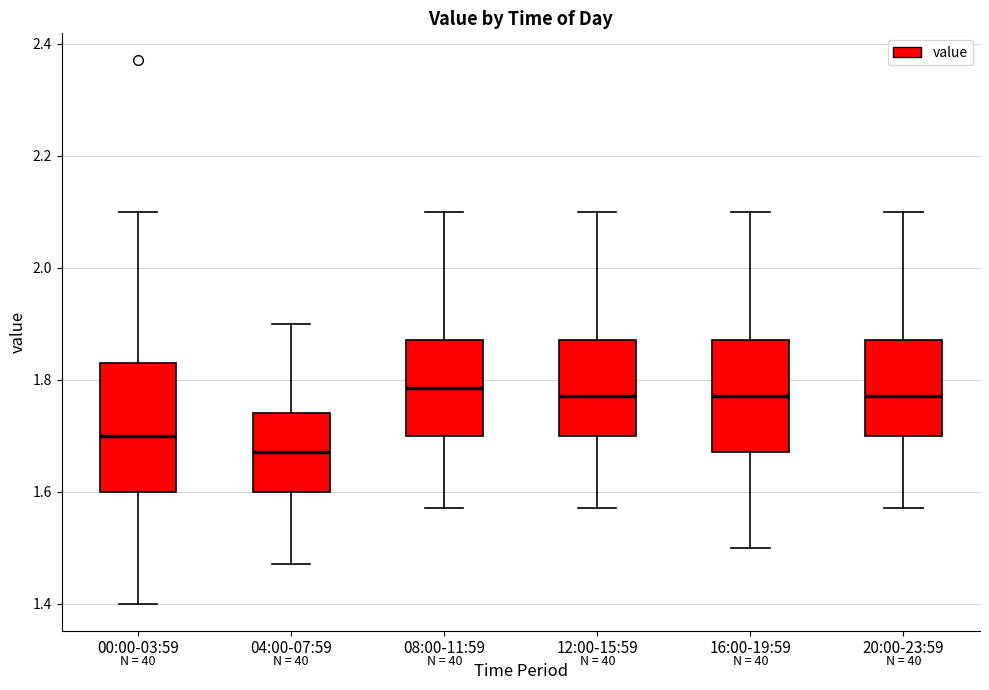

Reading left to right, transcribe this box plot: for each box, give where its median line is, the range the box spans, and where its two whiskers end, as read against the y-axis. The values are not printed on the chart, so give them approximately, as read against the axis.

00:00-03:59: median 1.70, box 1.60 to 1.84, whiskers 1.40 to 2.10
04:00-07:59: median 1.68, box 1.60 to 1.74, whiskers 1.48 to 1.90
08:00-11:59: median 1.78, box 1.70 to 1.88, whiskers 1.58 to 2.10
12:00-15:59: median 1.78, box 1.70 to 1.88, whiskers 1.58 to 2.10
16:00-19:59: median 1.78, box 1.68 to 1.88, whiskers 1.50 to 2.10
20:00-23:59: median 1.78, box 1.70 to 1.88, whiskers 1.58 to 2.10